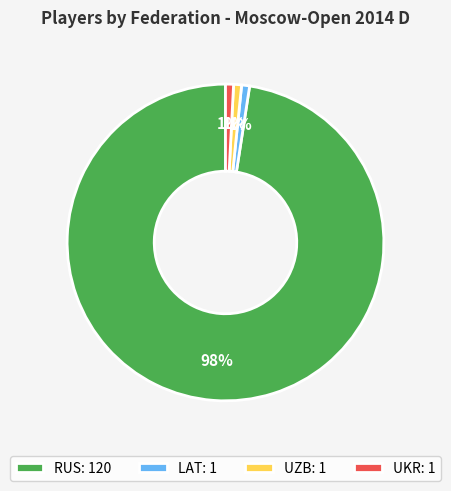

To the nearest percent, what portion does UZB represent?

1%